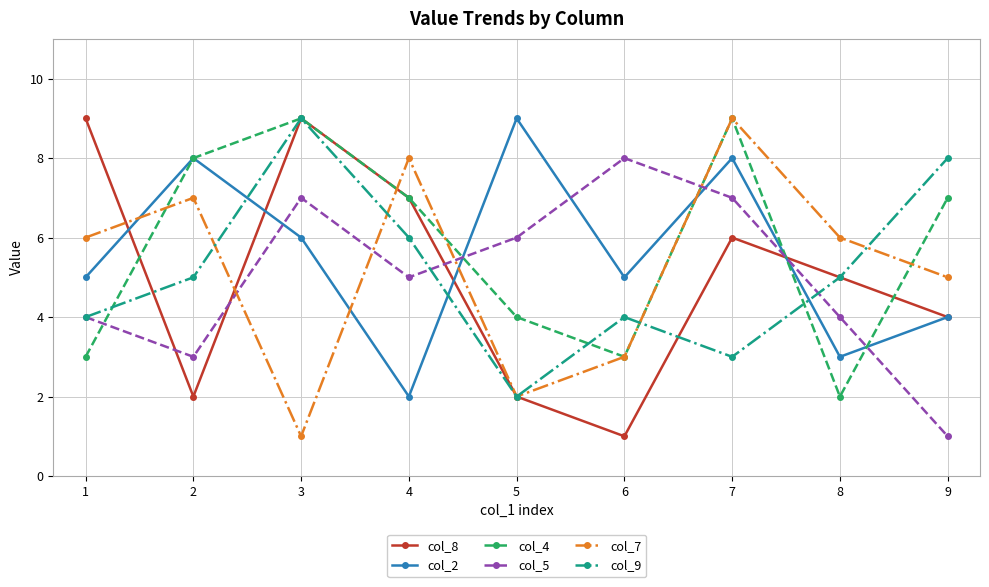

What is the sum of all col_5 values?

45